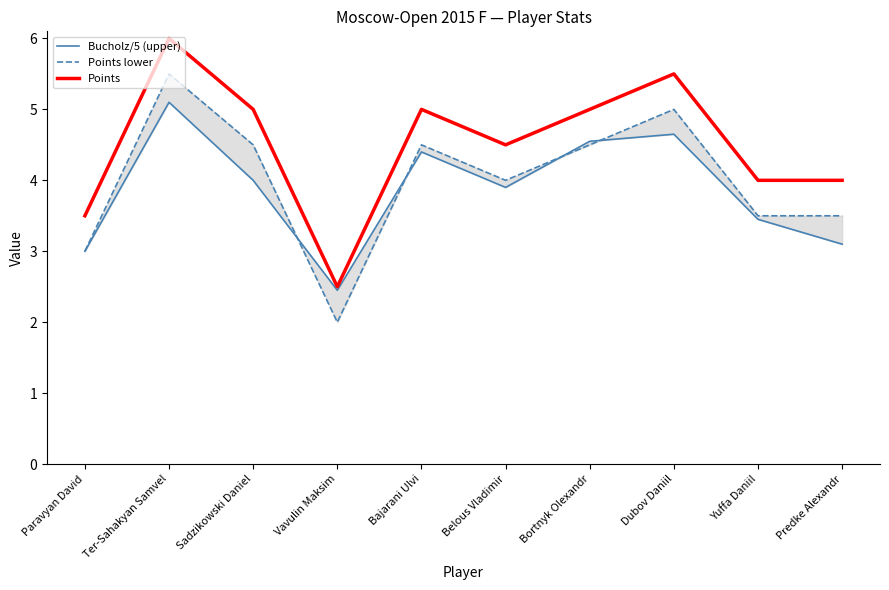

Where is the first local maximum for Points?

Ter-Sahakyan Samvel